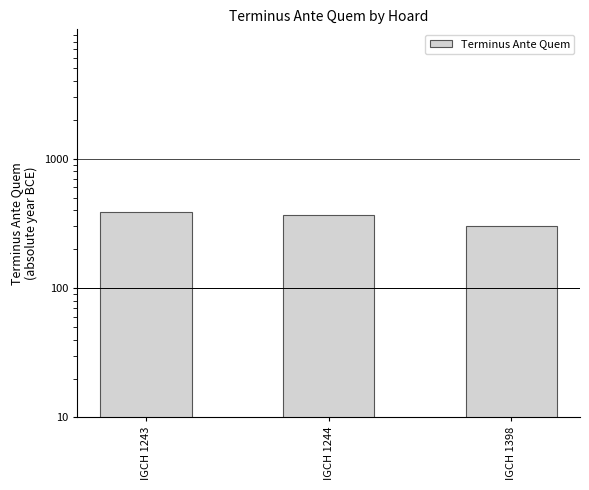

Reading left to right, list all the values displayed in this chart.

IGCH 1243=390	IGCH 1244=365	IGCH 1398=300